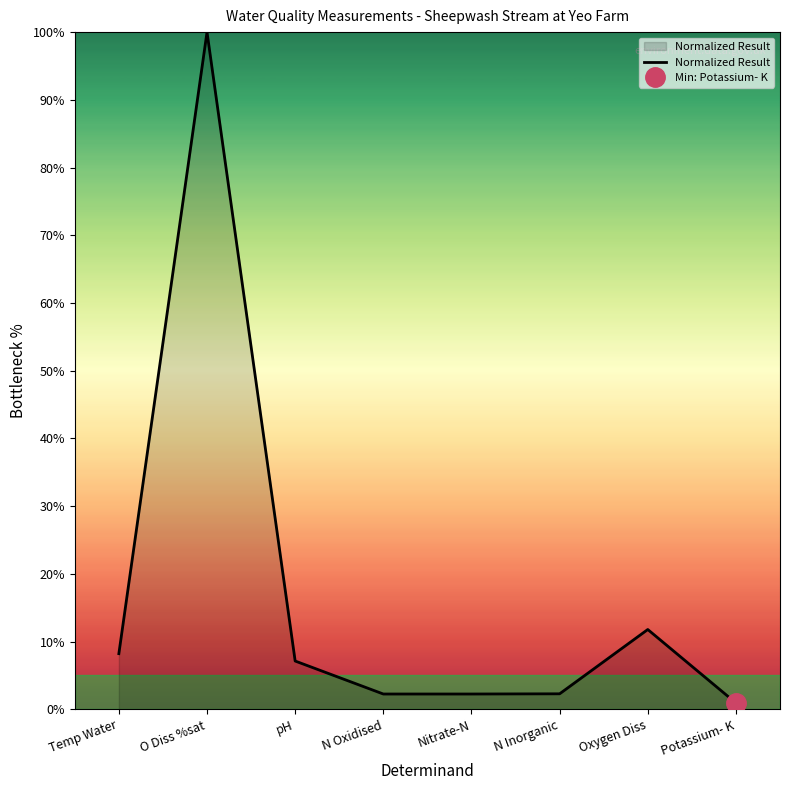

Read the Normalized Result value at Temp Water.

8.2